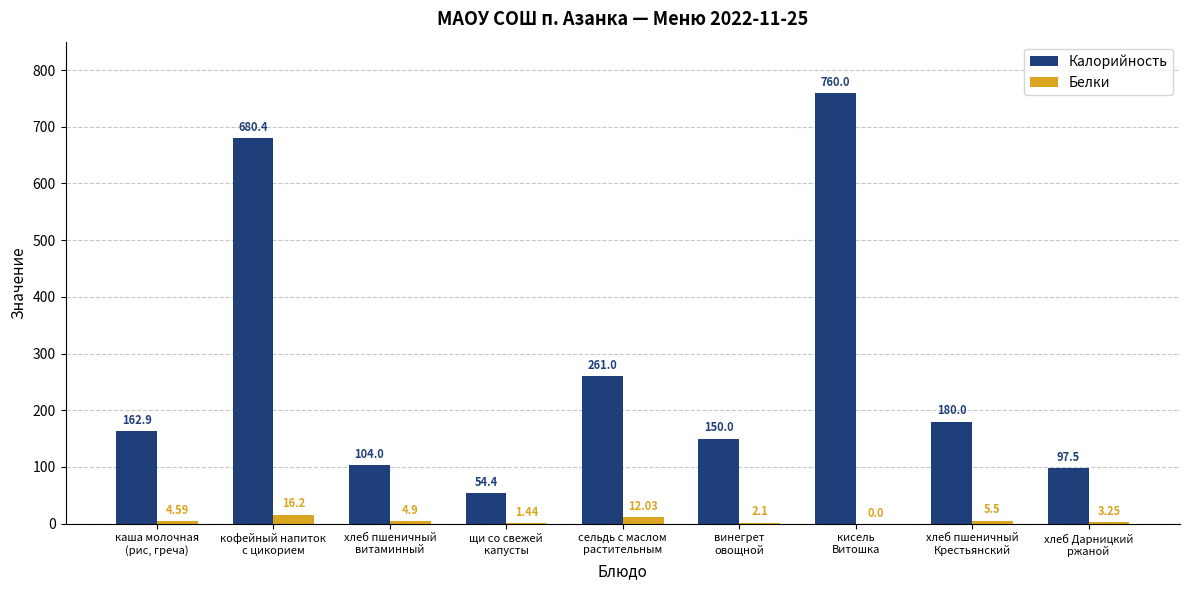

What are all the series names shown in the legend?

Калорийность, Белки